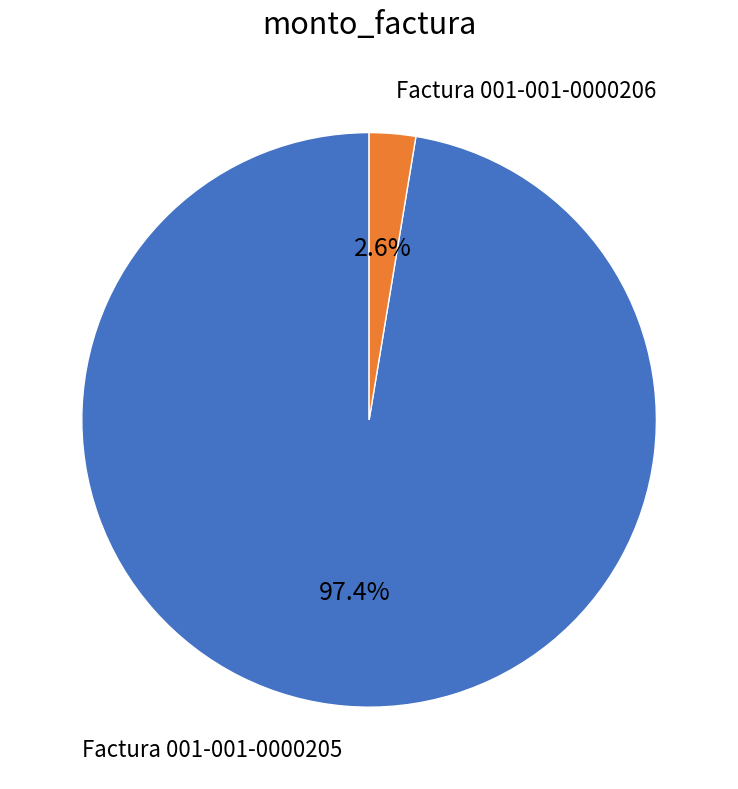

What portion of the pie excludes Factura 001-001-0000206?

97.4%